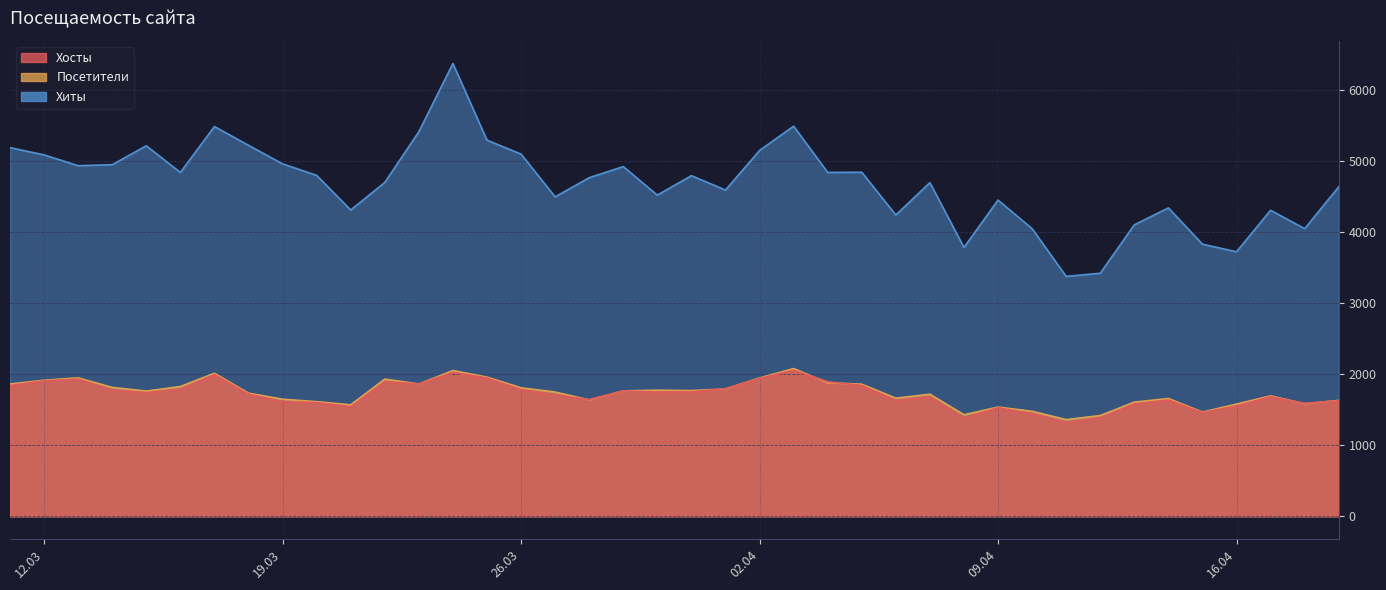

Read the Хосты value at 2024-04-19, to the nearest 100.

1600